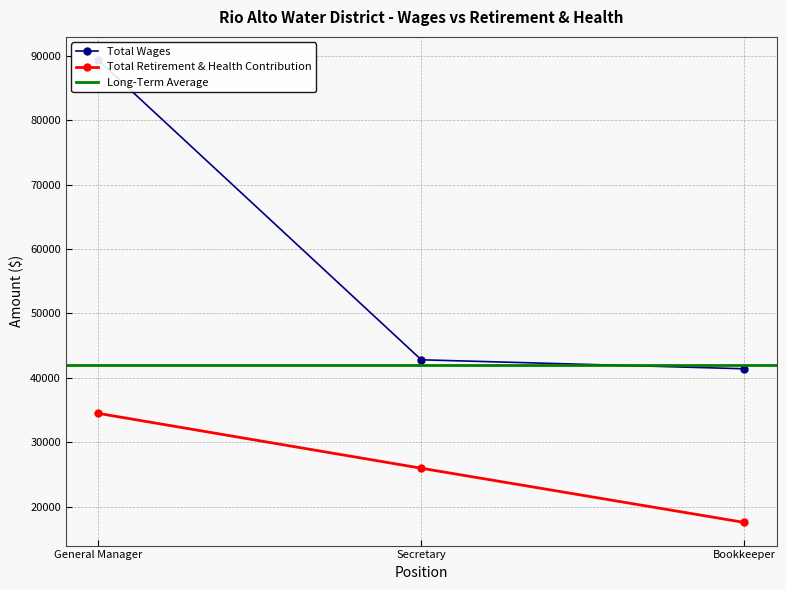

What is the lowest value of the Total Retirement & Health Contribution series?

17524